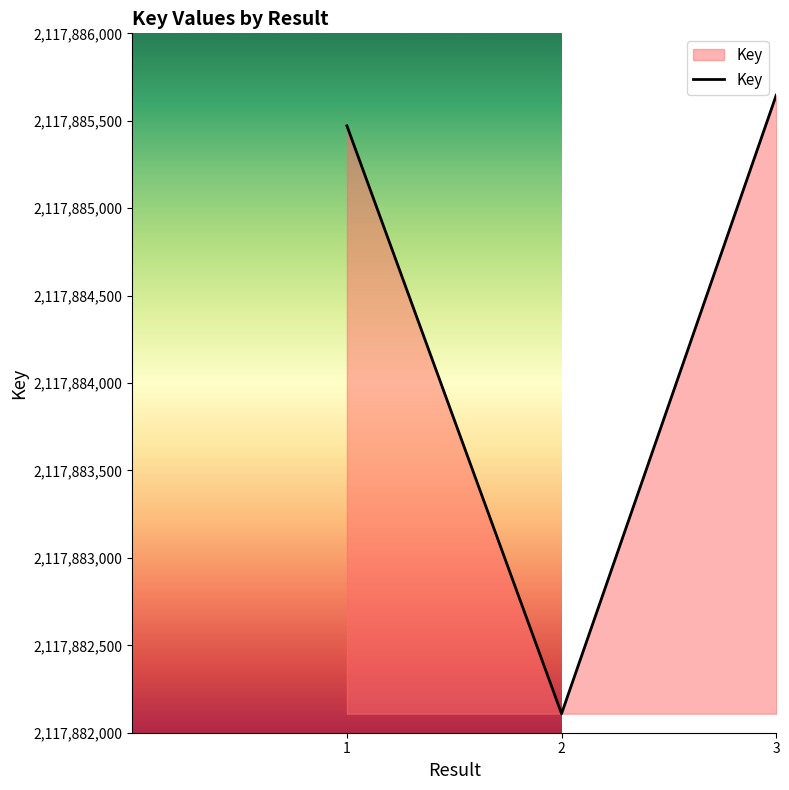

What is the maximum value shown in the chart?

2117885646